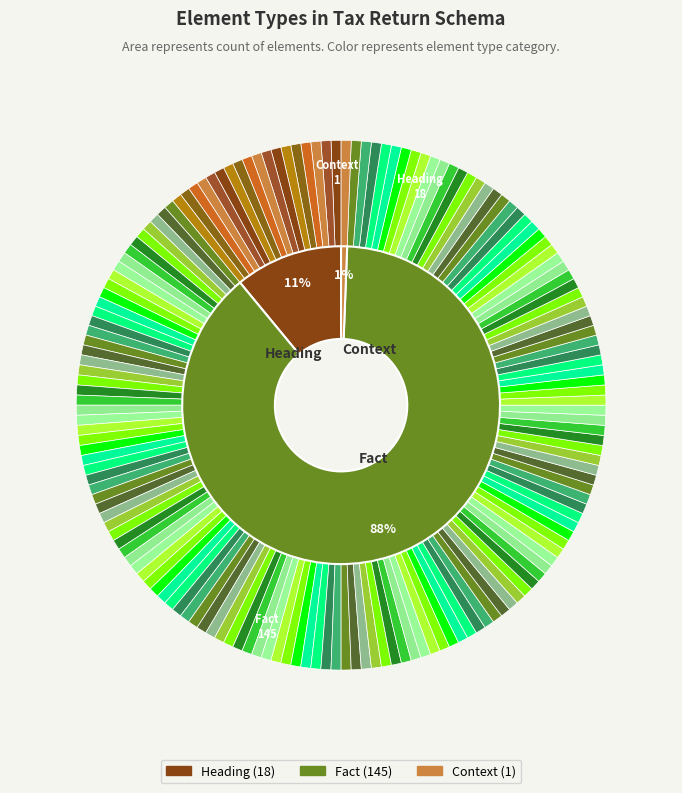

Count the number of slices in the pie.

3